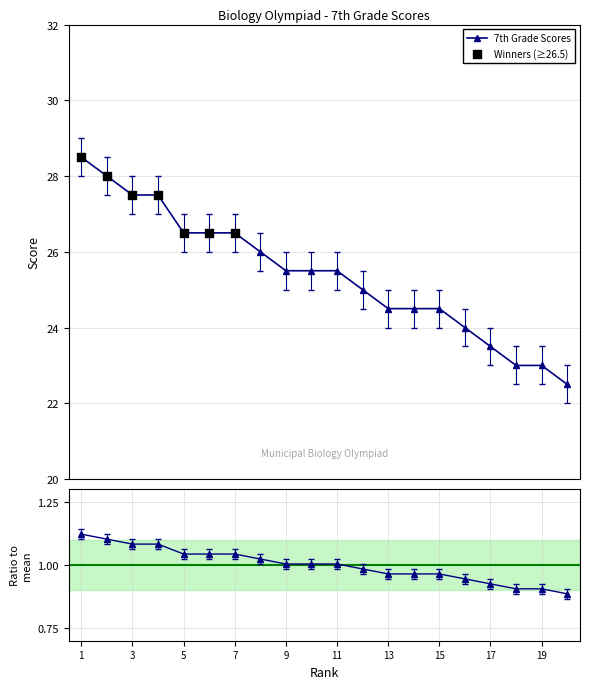

Which has a higher value, 4 or 16?

4